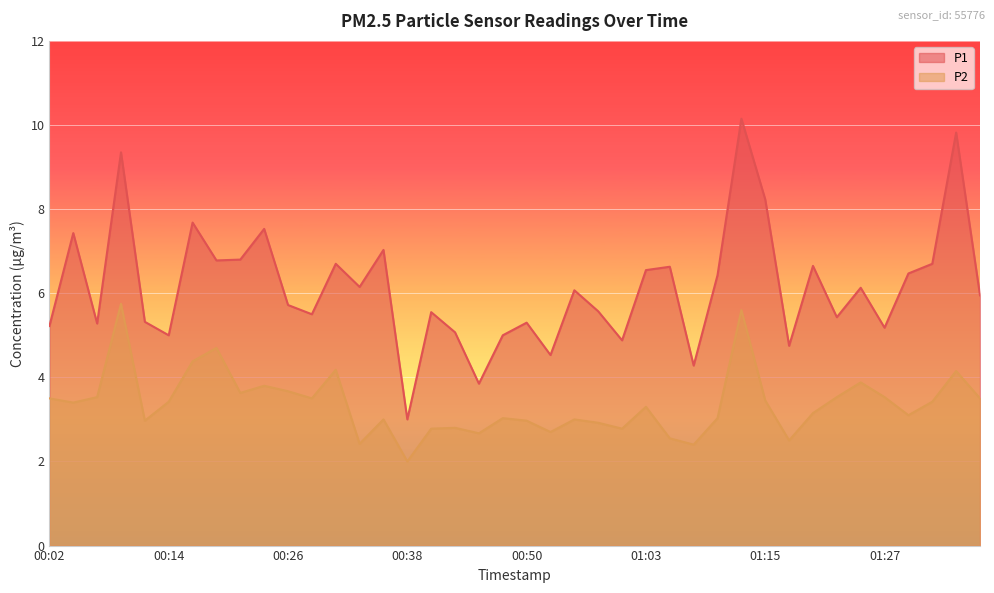

Reading right to left, list all the values displayed in this chart.

P1: 6.0	9.8	6.7	6.5	5.2	6.1	5.4	6.7	4.8	8.2	10.2	6.4	4.3	6.6	6.5	4.9	5.6	6.1	4.5	5.3	5.0	3.9	5.1	5.5	3.0	7.0	6.2	6.7	5.5	5.7	7.5	6.8	6.8	7.7	5.0	5.3	9.3	5.3	7.4	5.2
P2: 3.5	4.2	3.4	3.1	3.5	3.9	3.5	3.1	2.5	3.5	5.6	3.0	2.4	2.5	3.3	2.8	2.9	3.0	2.7	3.0	3.0	2.7	2.8	2.8	2.0	3.0	2.4	4.2	3.5	3.7	3.8	3.6	4.7	4.4	3.4	3.0	5.8	3.5	3.4	3.5